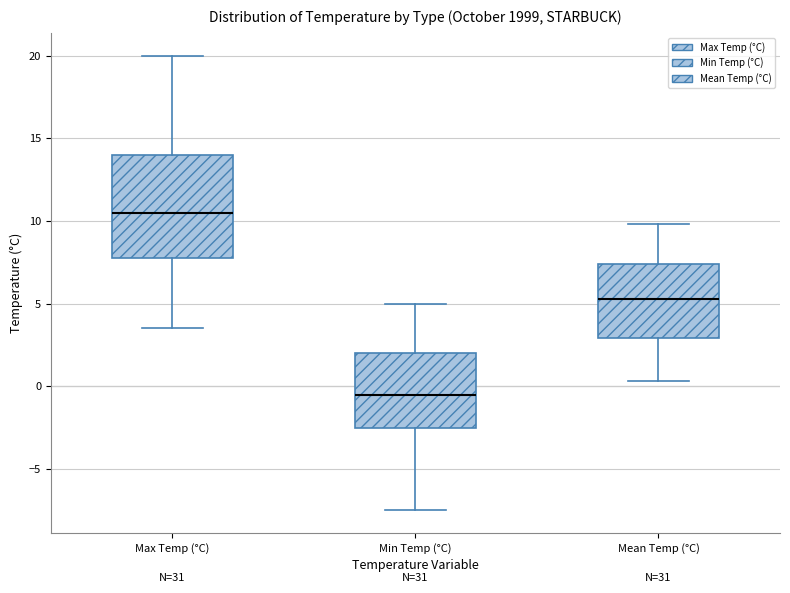

Which box's median line is the lowest?

Min Temp (°C)